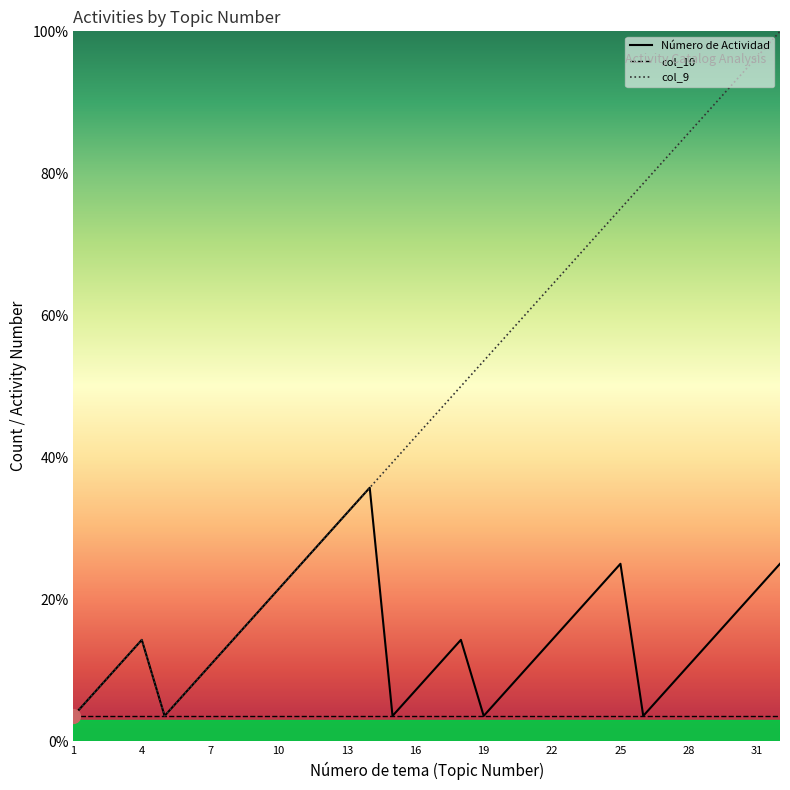

True or false: col_9 and Número de Actividad cross at least once.

False